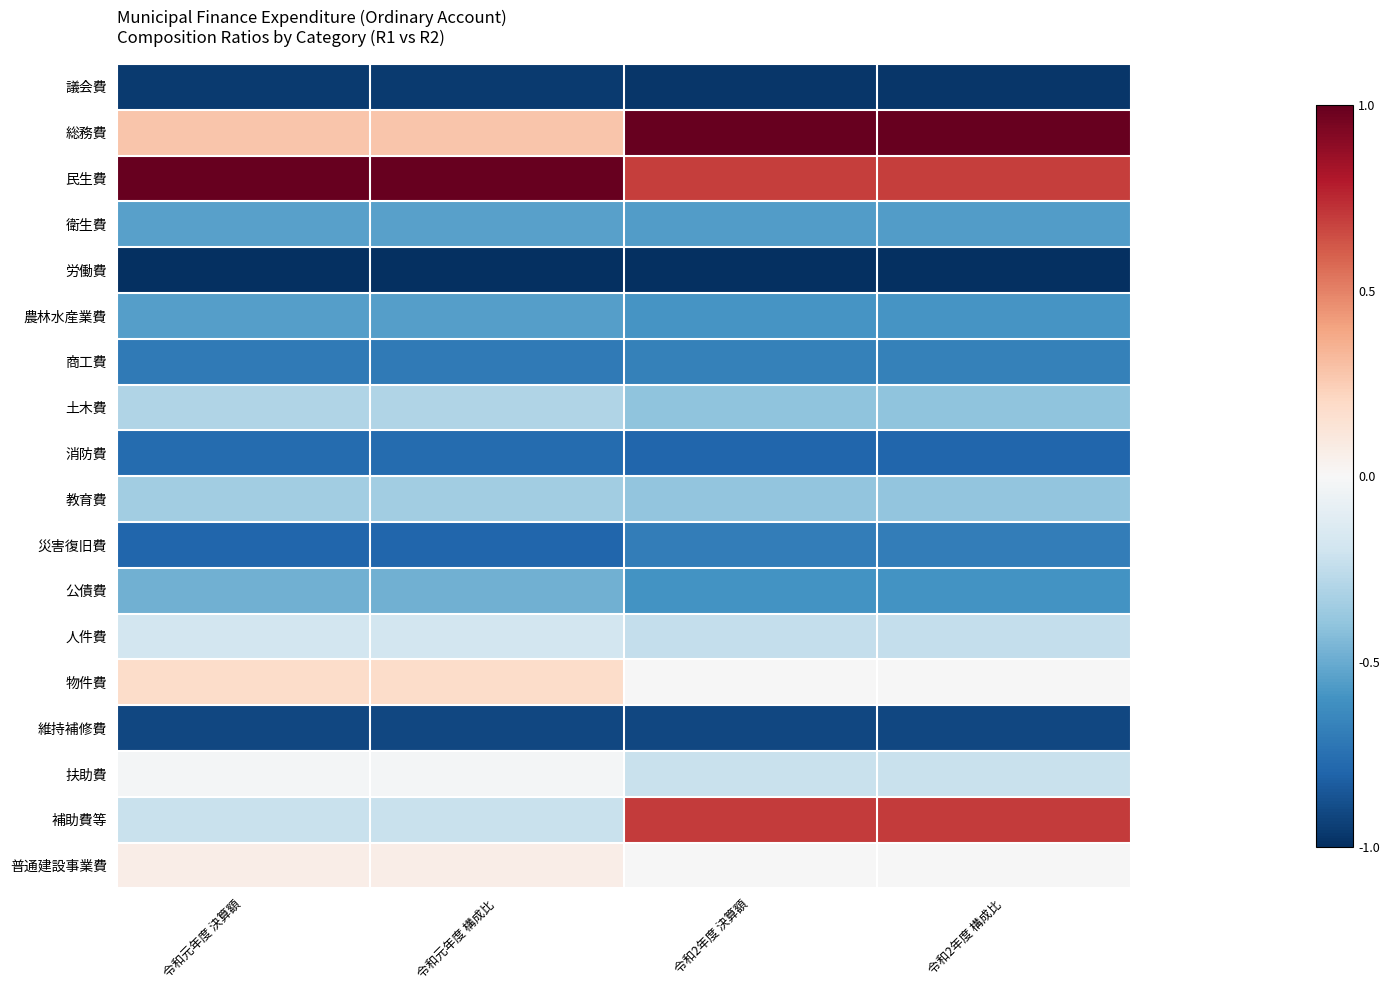

What is the difference between the highest and lowest values at 令和元年度 構成比?

2.0